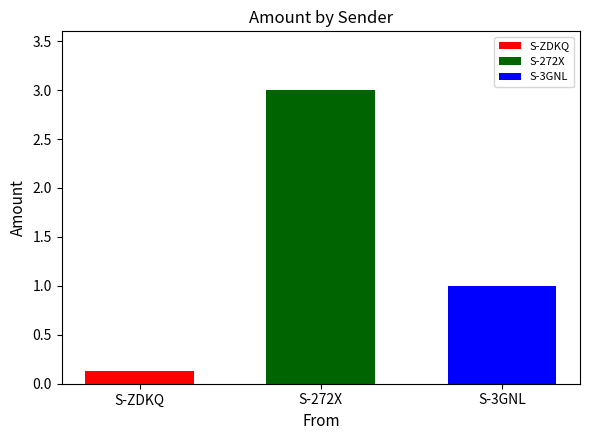

Which series has the widest spread of values?

S-ZDKQ